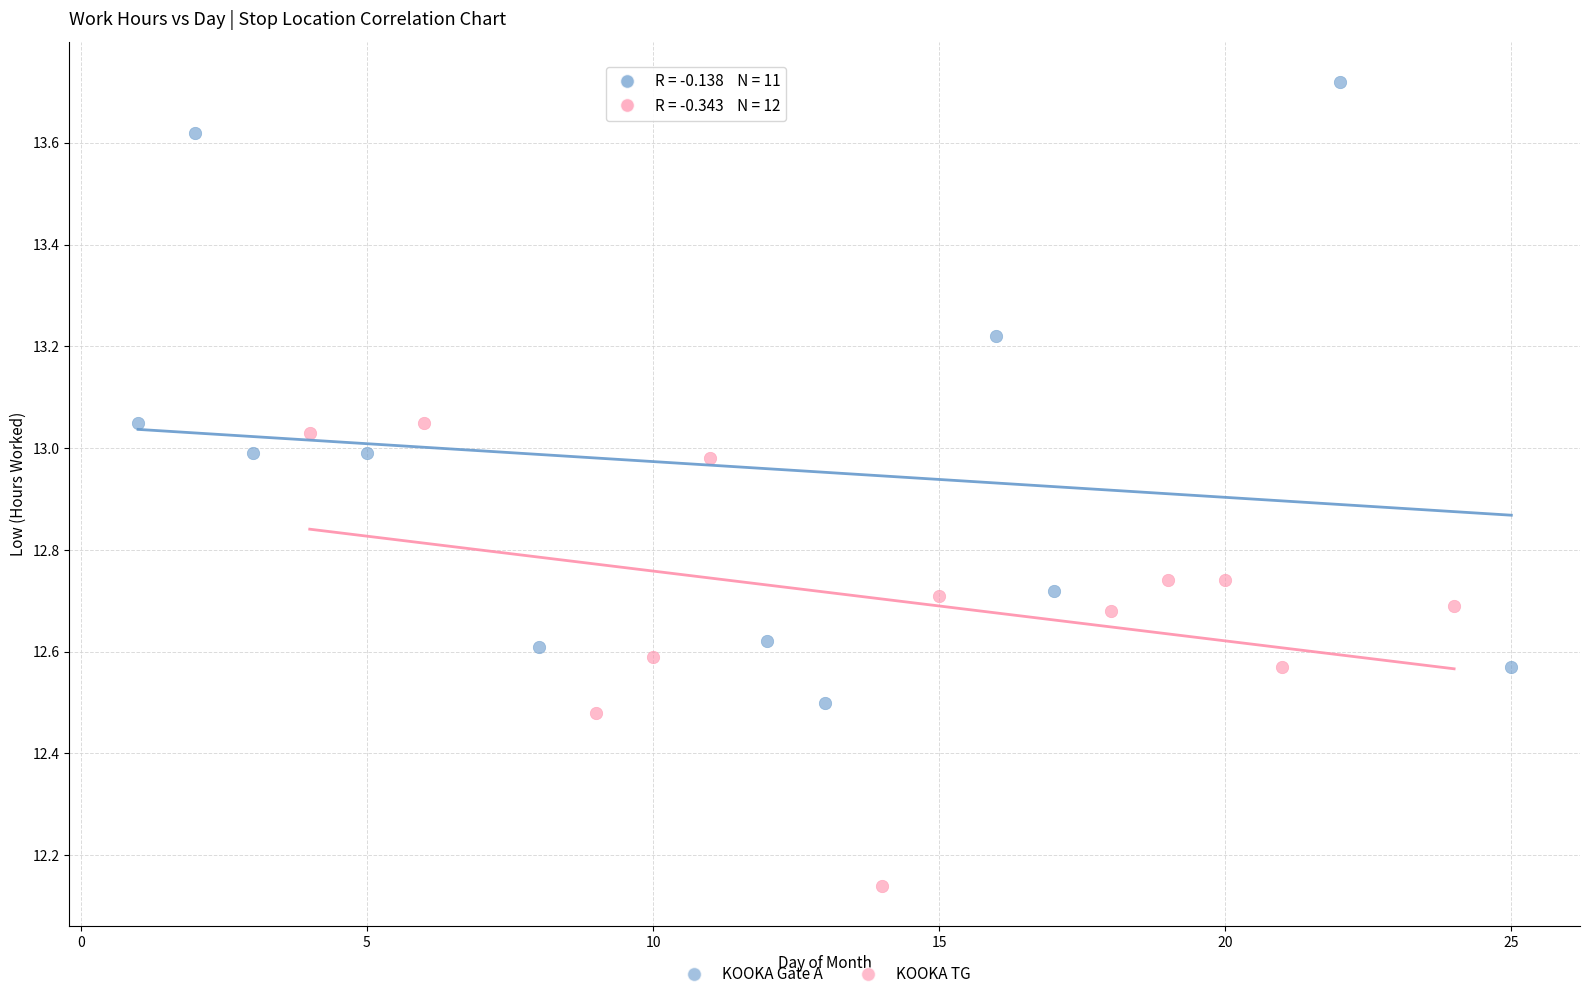

Which series has the widest spread of Y values?

KOOKA Gate A